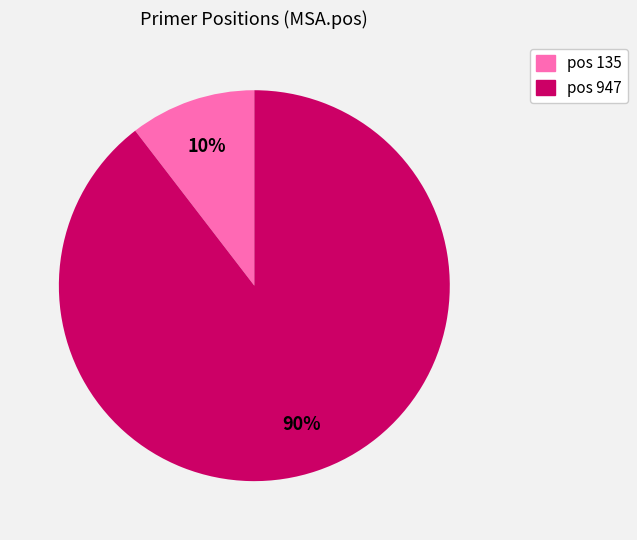

Is there any slice that represents more than half of the pie?

Yes